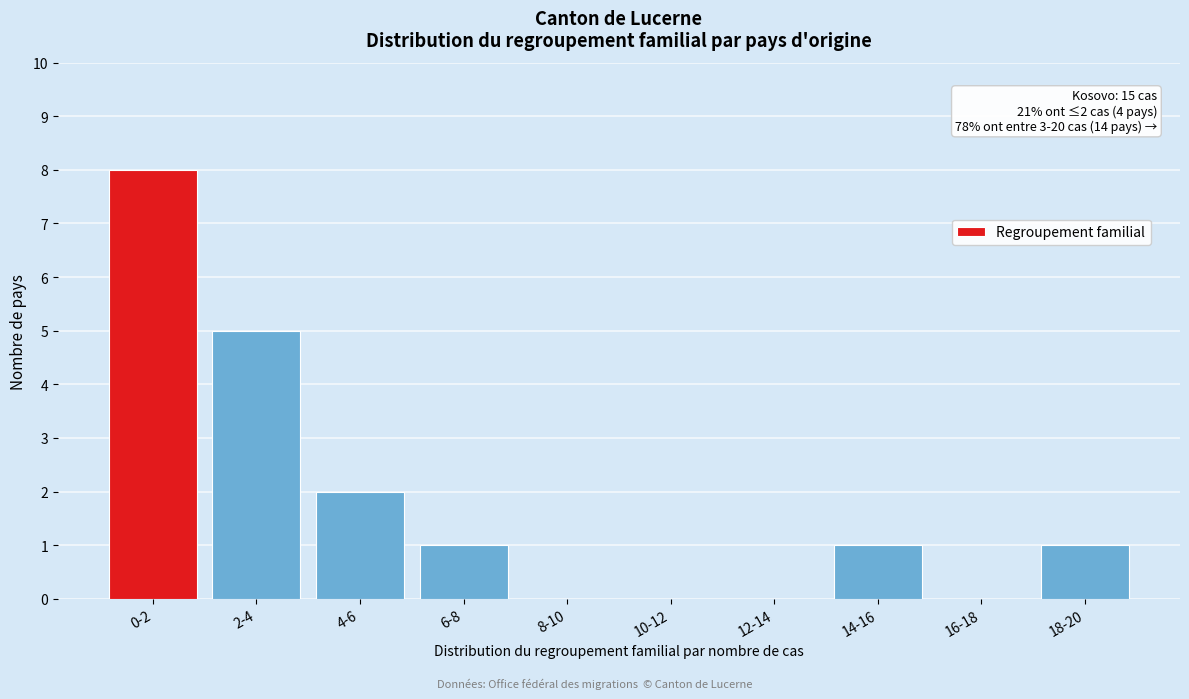

Reading right to left, extract all data points from this chart.

18-20=1	16-18=0	14-16=1	12-14=0	10-12=0	8-10=0	6-8=1	4-6=2	2-4=5	0-2=8